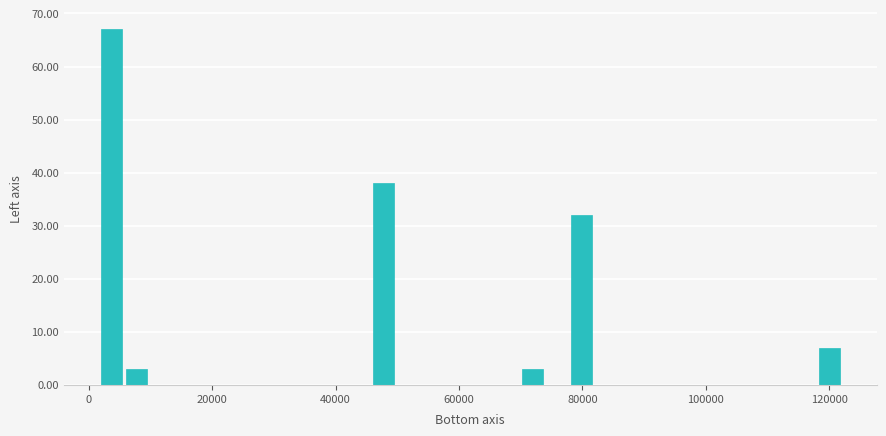

Read against the x-axis, roughly where is the centre of the tallest bar?

4000